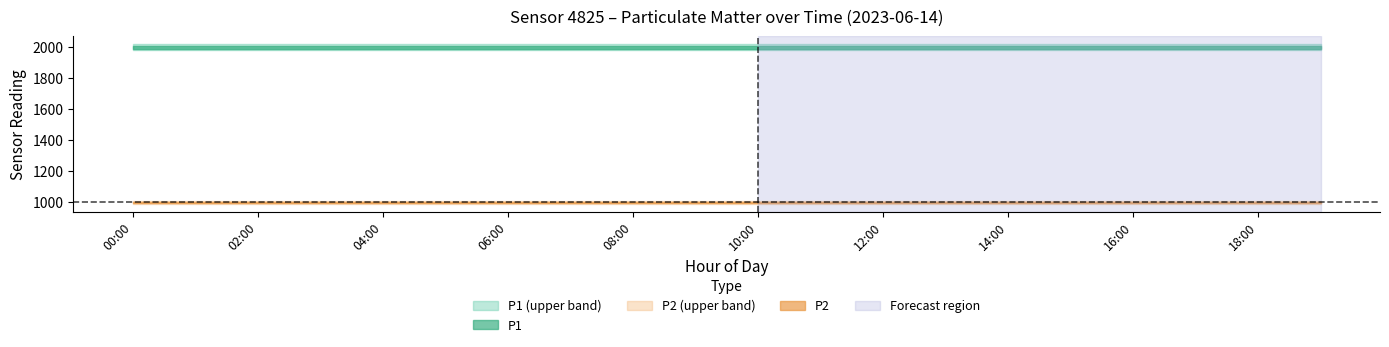

The P2 series shows 1622.4 at 17:00. True or false?

False